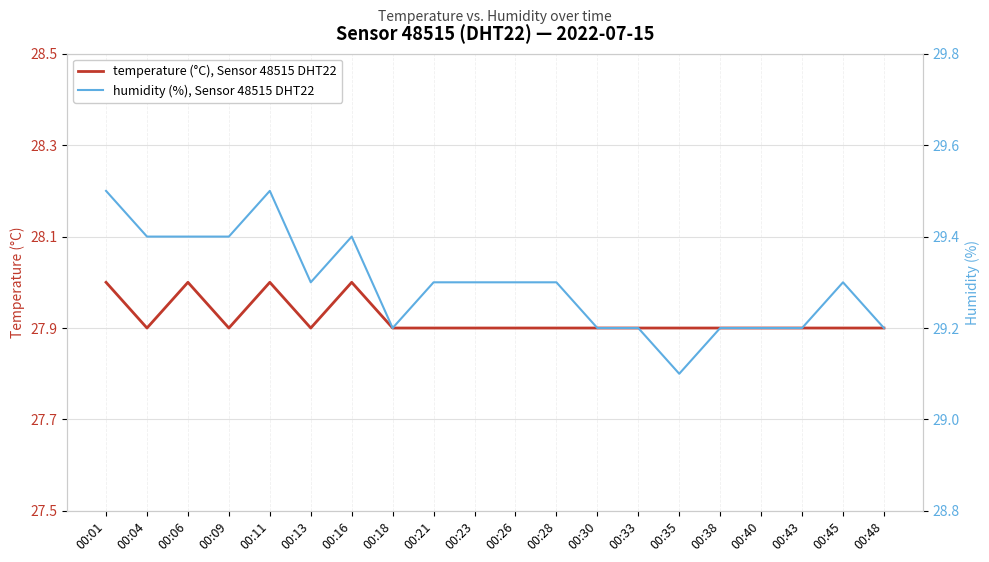

At which label is humidity (%), Sensor 48515 DHT22 closest to 29?

00:35